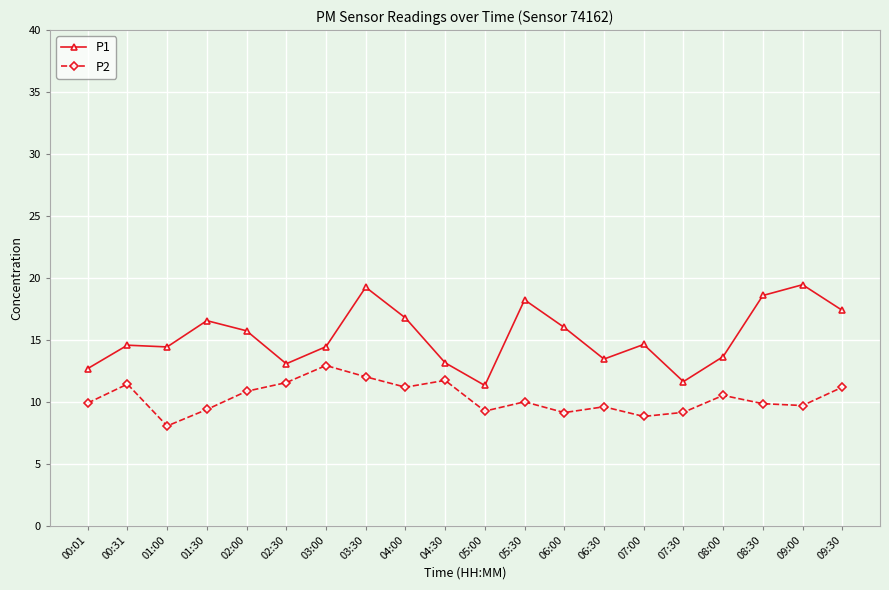

What is the difference between the second highest and second lowest values in the P2 series?

3.2